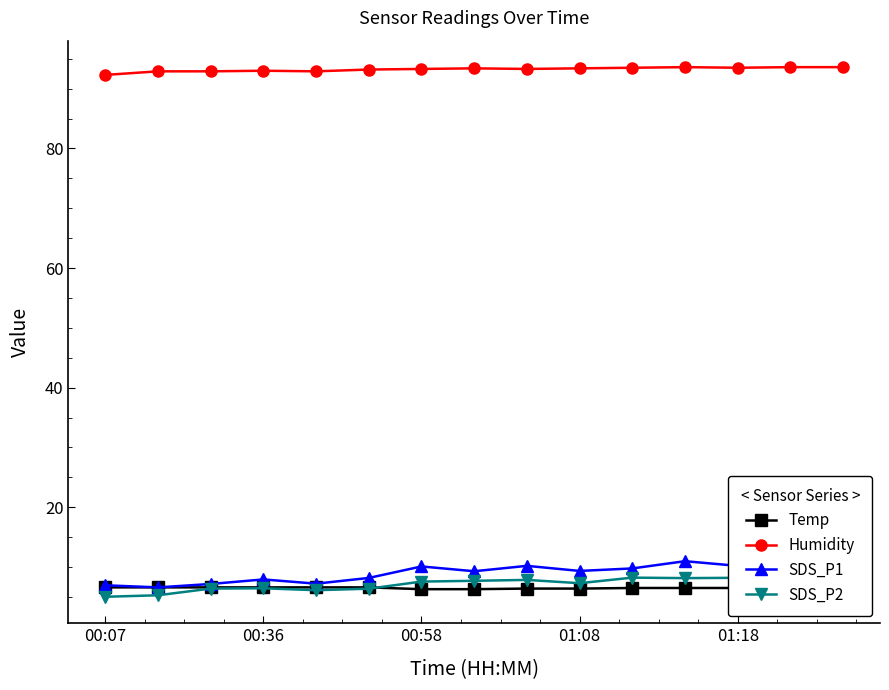

True or false: SDS_P1 and Temp cross at least once.

False